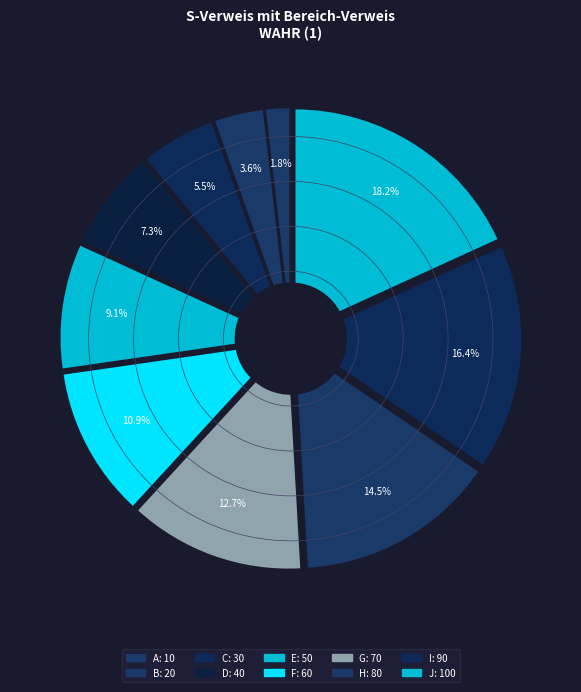

Rank the categories by value from lowest to highest.

A, B, C, D, E, F, G, H, I, J